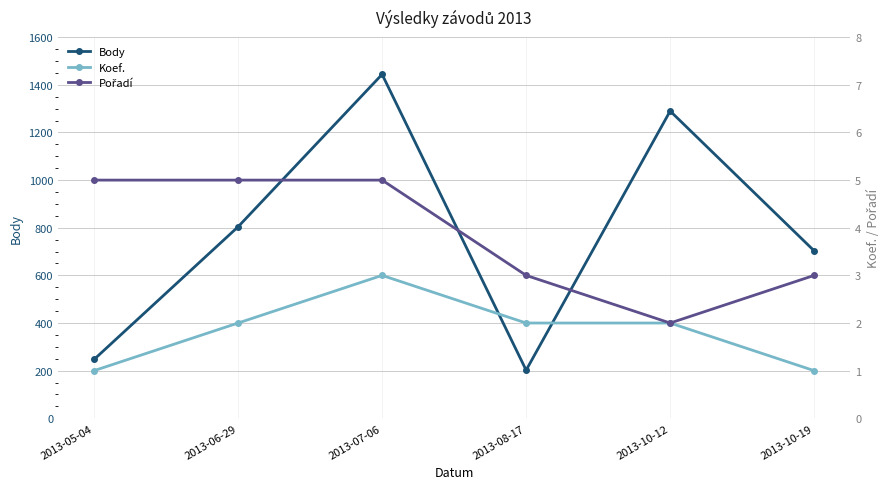

What is the average value of the Pořadí series?

4